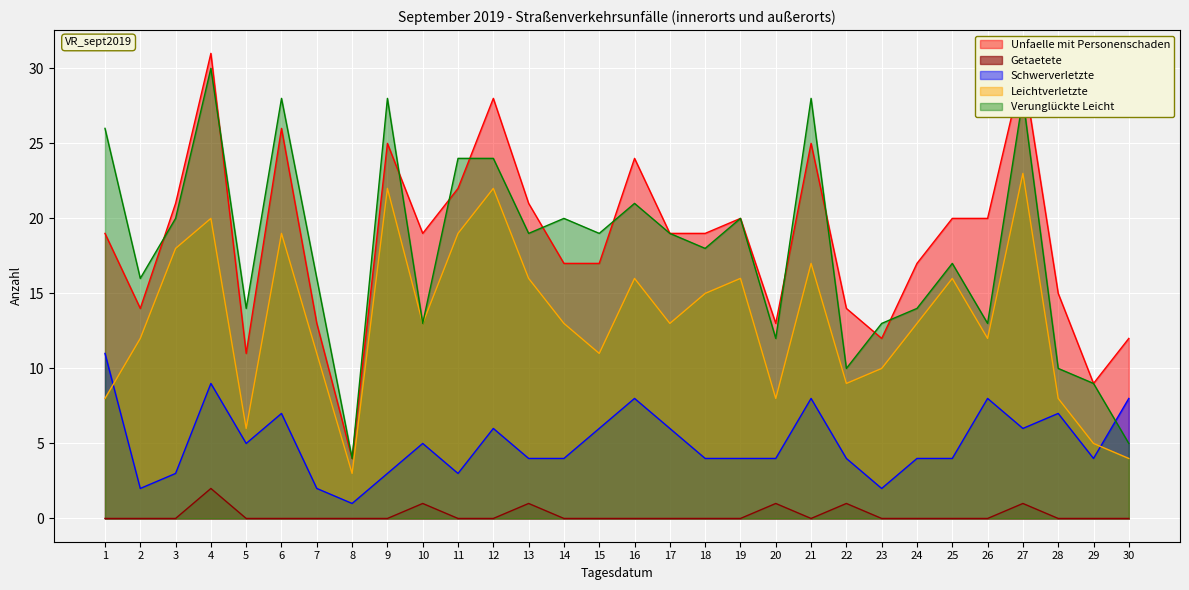

What is the value of the Unfaelle mit Personenschaden point at the 1st from the left?

19